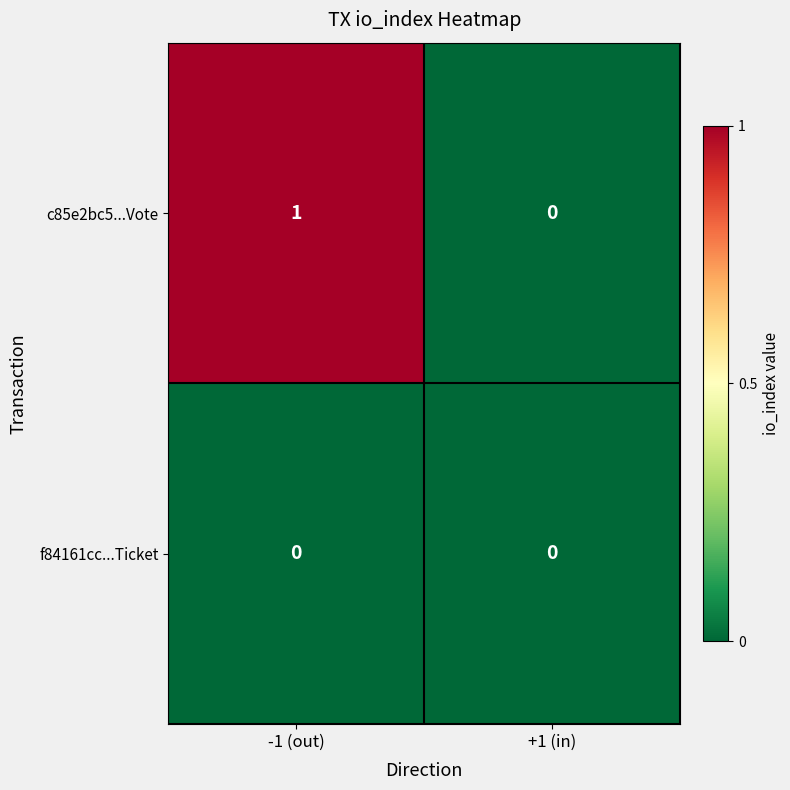

The c85e2bc5...Vote series shows 2 at -1 (out). True or false?

False